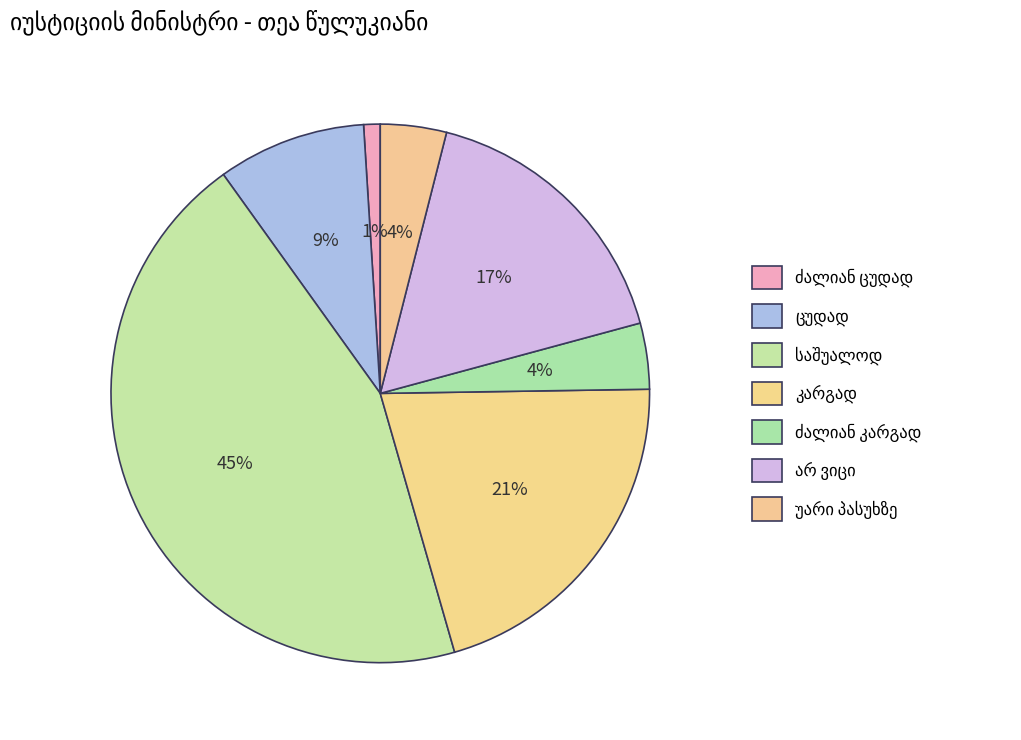

How much of the chart is everything except ცუდად?

91.1%